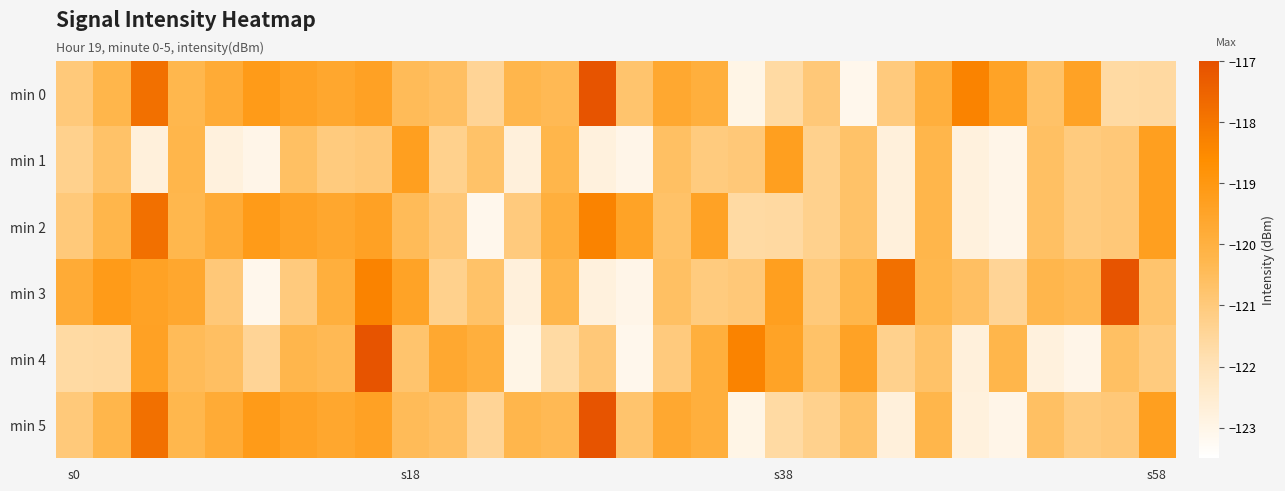

Which series has the largest total across all categories?

min 0